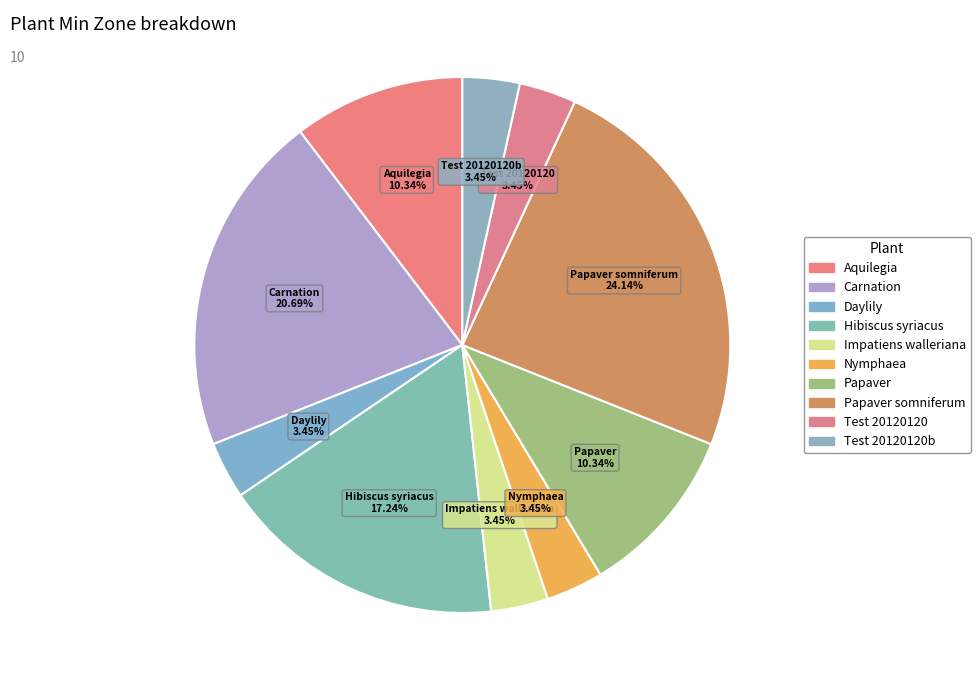

Count the number of slices in the pie.

10